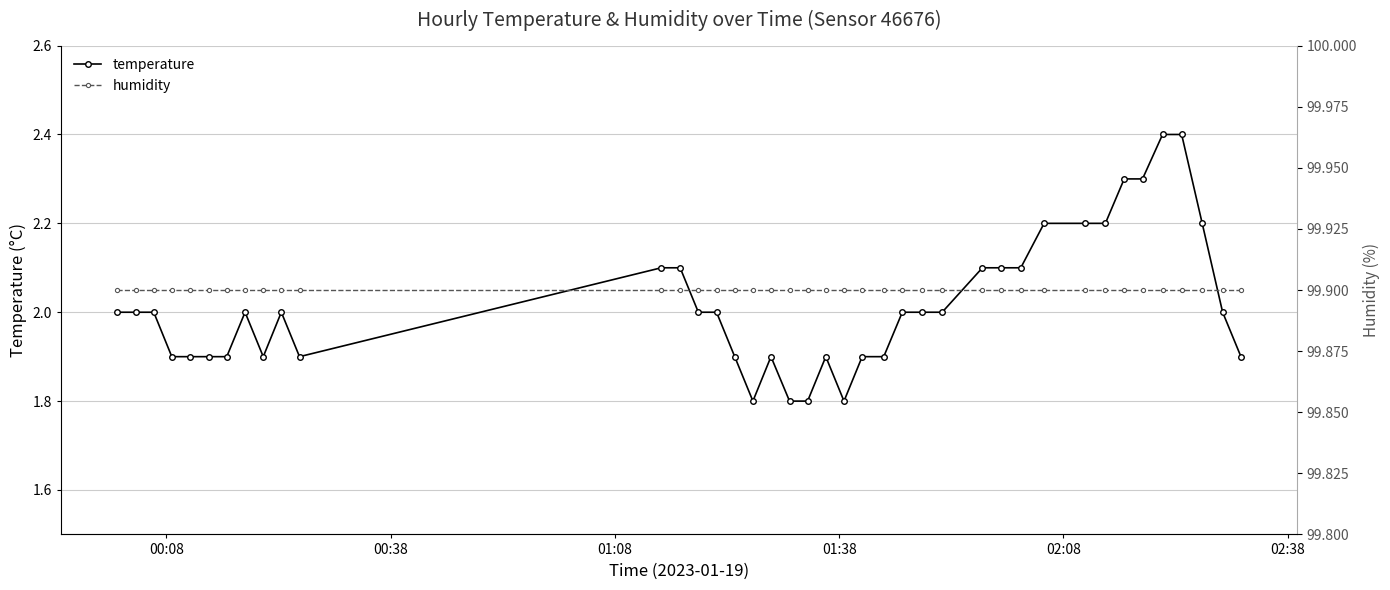

What is the minimum value shown in the chart?

1.8